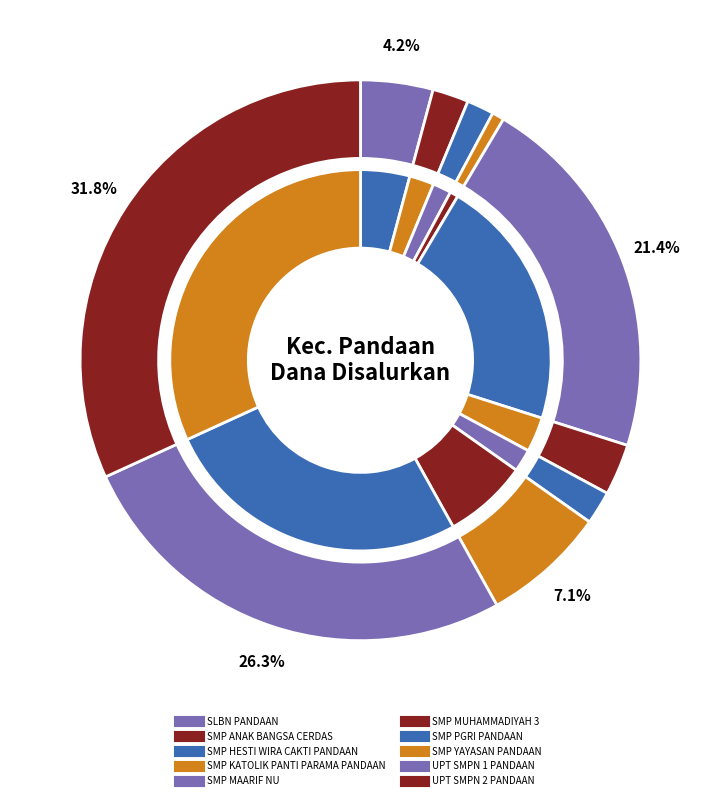

To the nearest percent, what percentage of the pie is SMP MAARIF NU?

21%